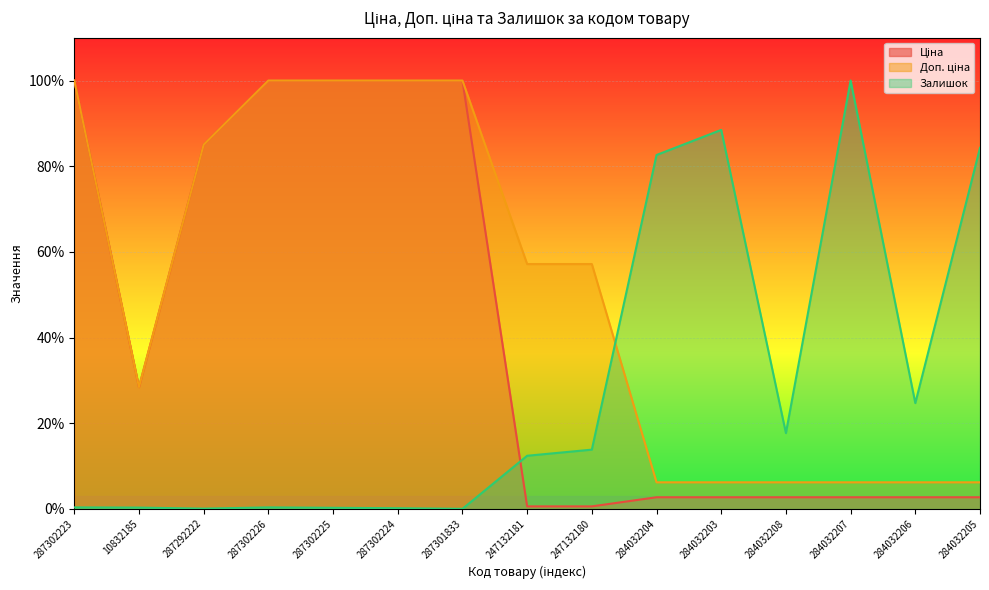

At which category is the sum across all series the highest?

287302223